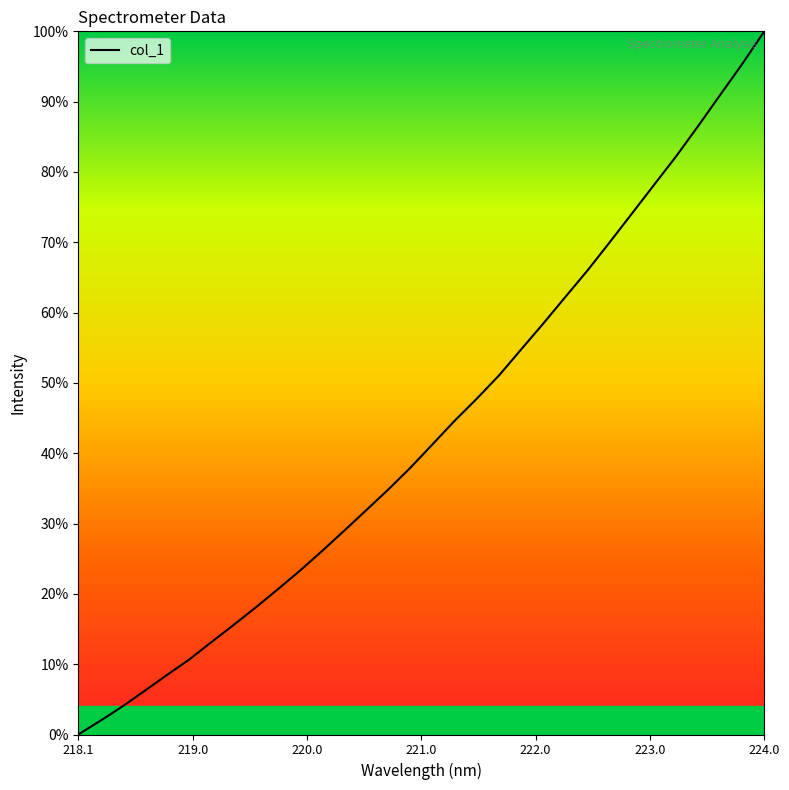

What is the greatest value displayed?

100.0